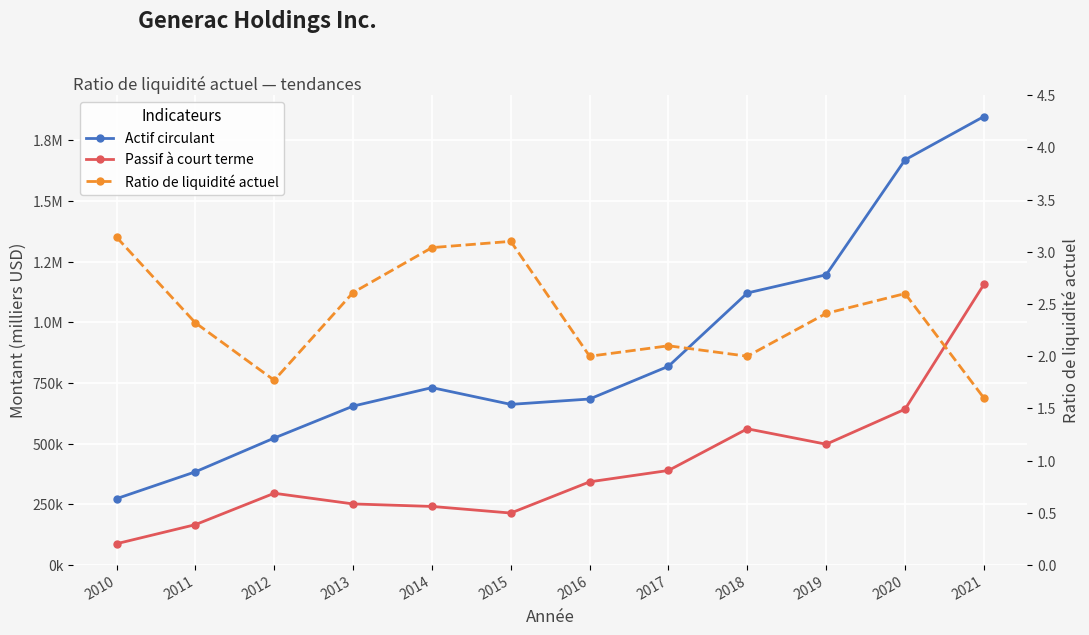

Where is the first local maximum for Actif circulant?

2014